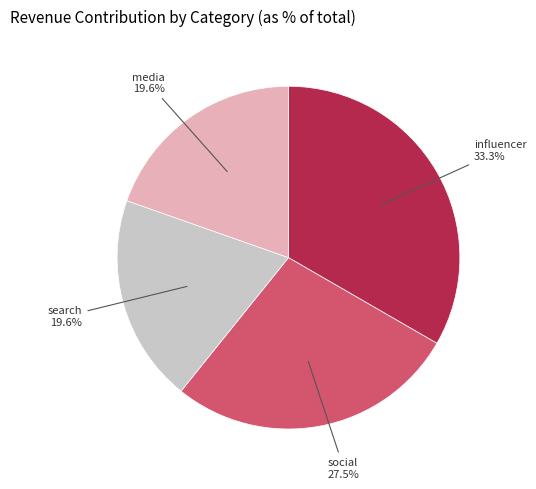

To the nearest percent, what is the difference between the largest and smallest slice percentages?

14%